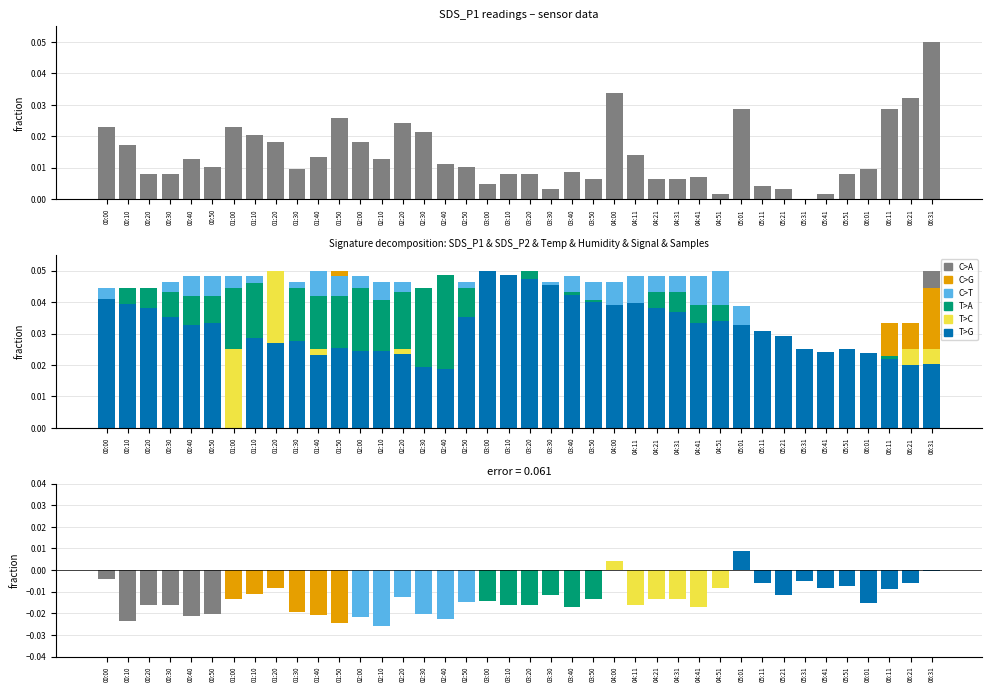

What is the greatest value displayed?

0.1